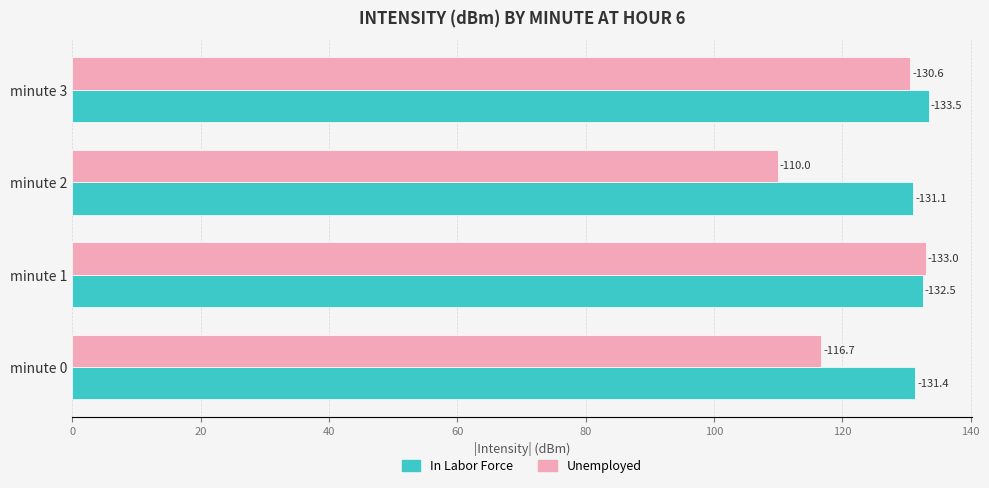

At how many categories does at least one series exceed 121?

4